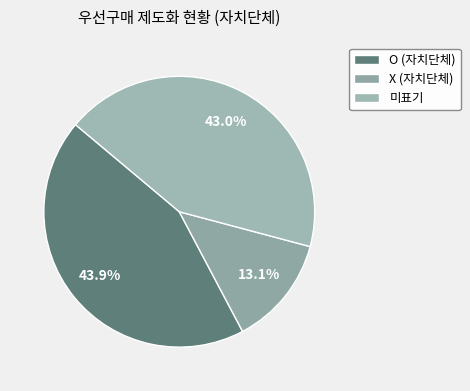

How many slices are in this pie chart?

3